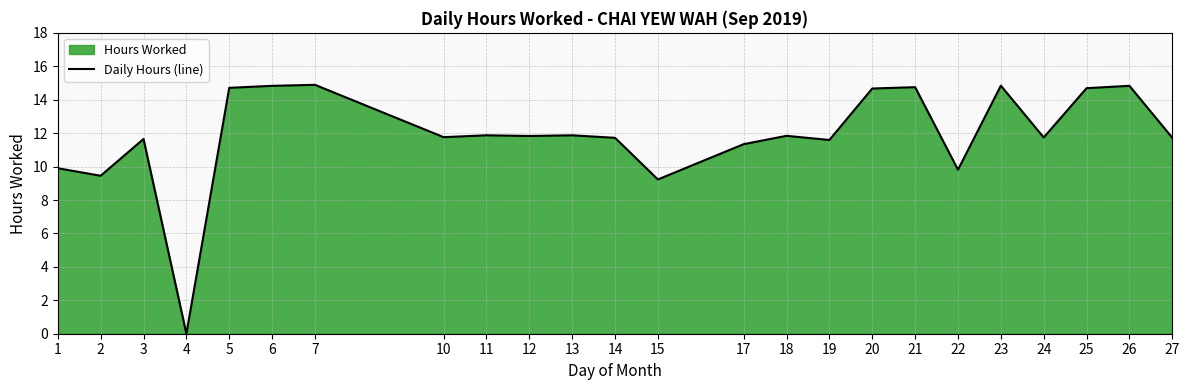

Is it true that the value at 20 is 8.8?

False